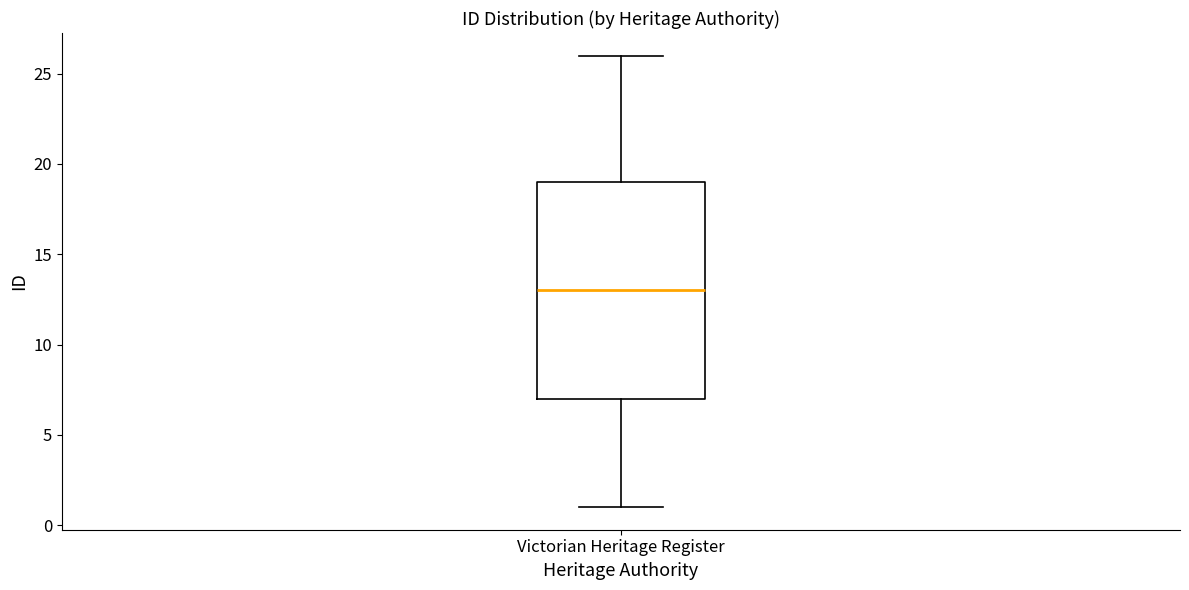

Read this box plot against the y-axis: the position of the median line, the range covered by the box, and the ends of both whiskers. The values are not printed on the chart, so give them approximately, as read against the axis.

median 13, box 7 to 19, whiskers 1 to 26